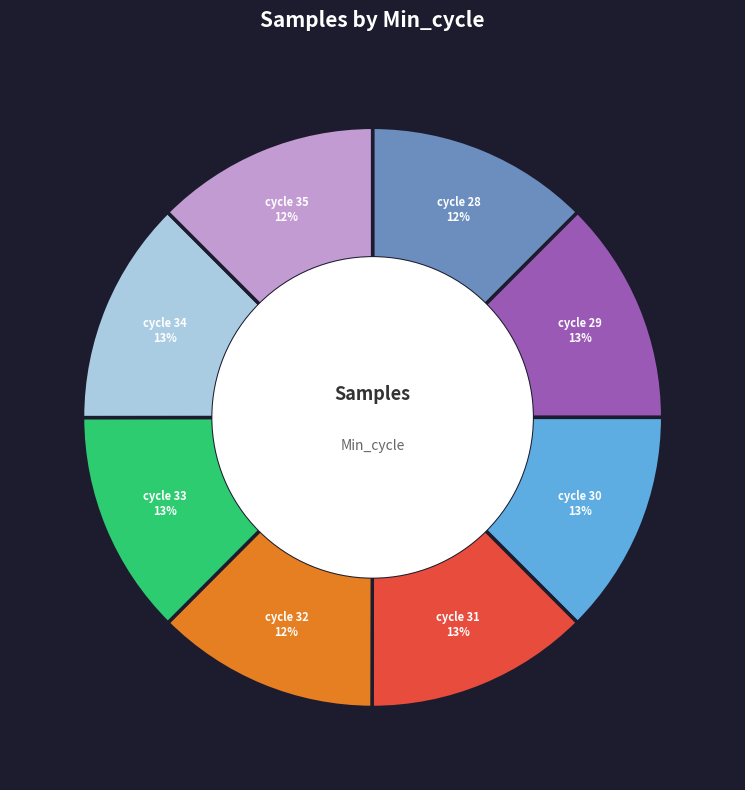

Is there a majority slice in this chart?

No